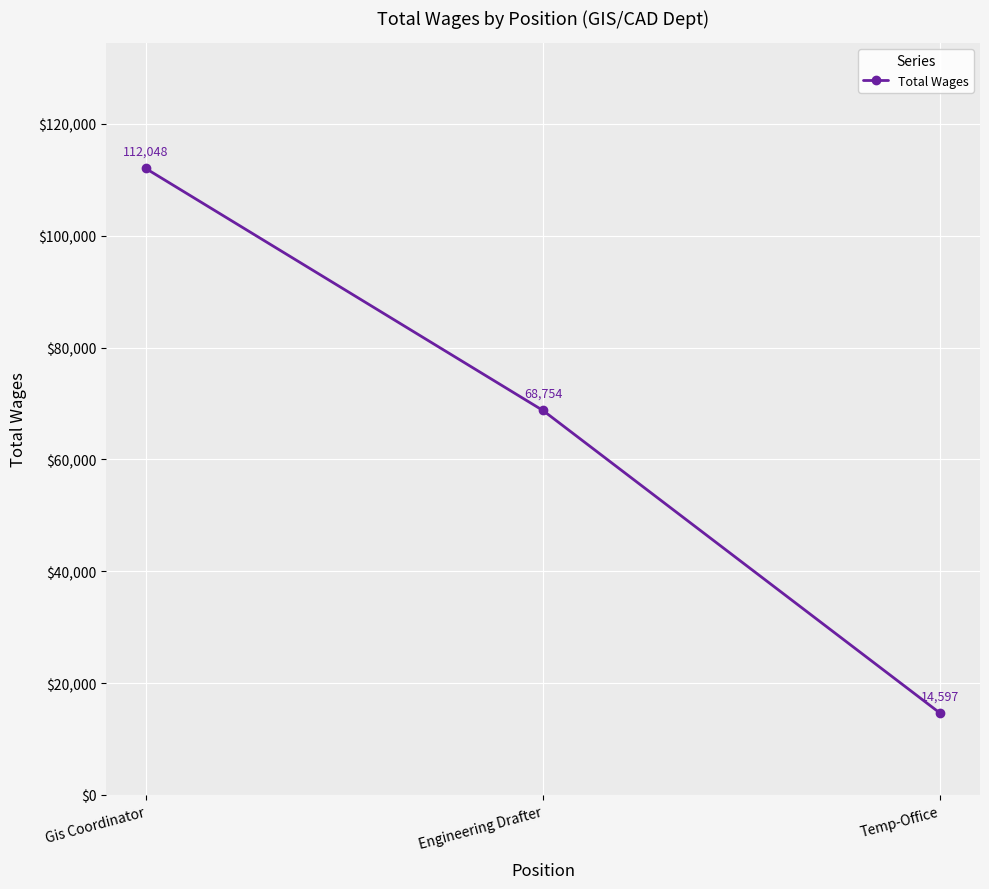

What is the label of the 2nd point from the right?

Engineering Drafter